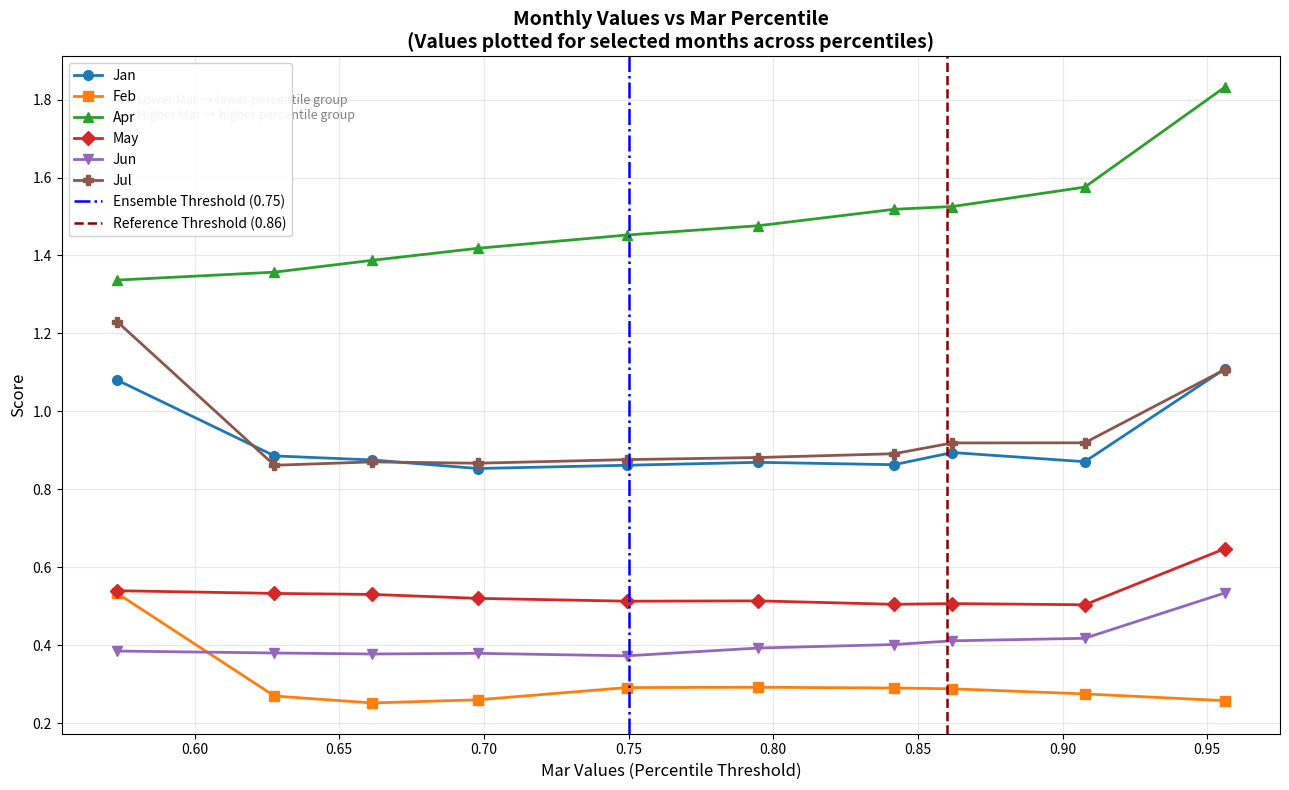

Reading left to right, what are all the values shown in this chart?

Jan: 1.1	0.9	0.9	0.9	0.9	0.9	0.9	0.9	0.9	1.1
Feb: 0.5	0.3	0.3	0.3	0.3	0.3	0.3	0.3	0.3	0.3
Apr: 1.3	1.4	1.4	1.4	1.5	1.5	1.5	1.5	1.6	1.8
May: 0.5	0.5	0.5	0.5	0.5	0.5	0.5	0.5	0.5	0.6
Jun: 0.4	0.4	0.4	0.4	0.4	0.4	0.4	0.4	0.4	0.5
Jul: 1.2	0.9	0.9	0.9	0.9	0.9	0.9	0.9	0.9	1.1